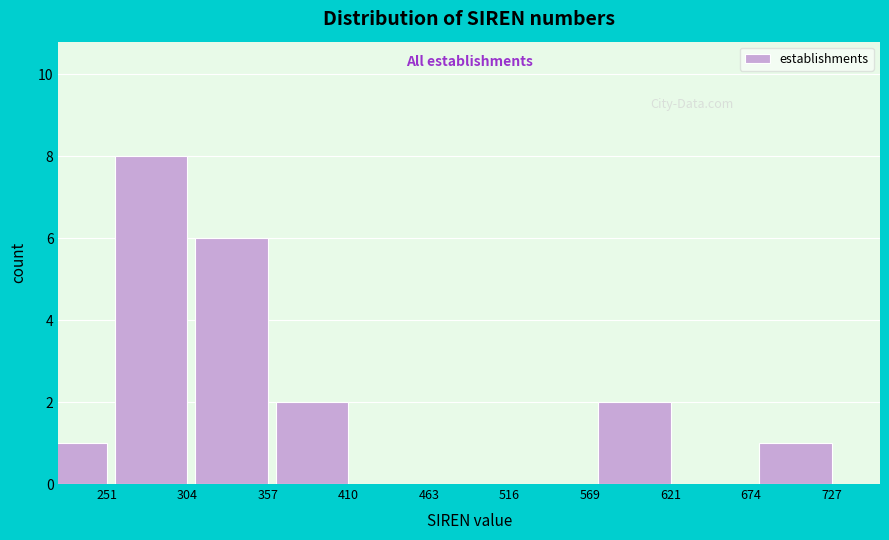

Reading left to right, extract all data points from this chart.

251=1	304=8	357=6	410=2	463=0	516=0	569=0	621=2	674=0	727=1